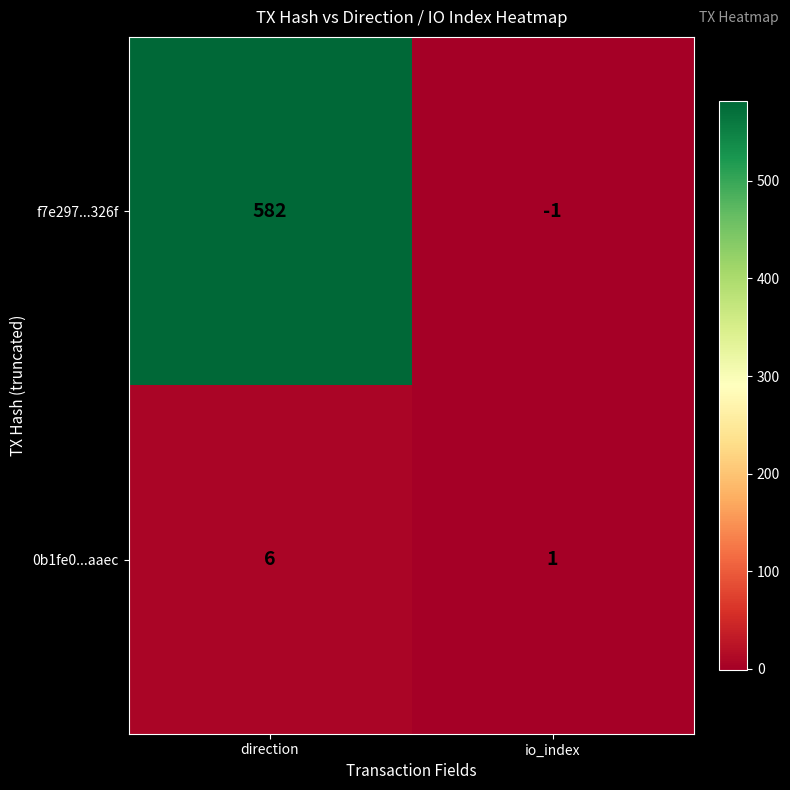

What is the spread (max minus min) of values at direction?

576